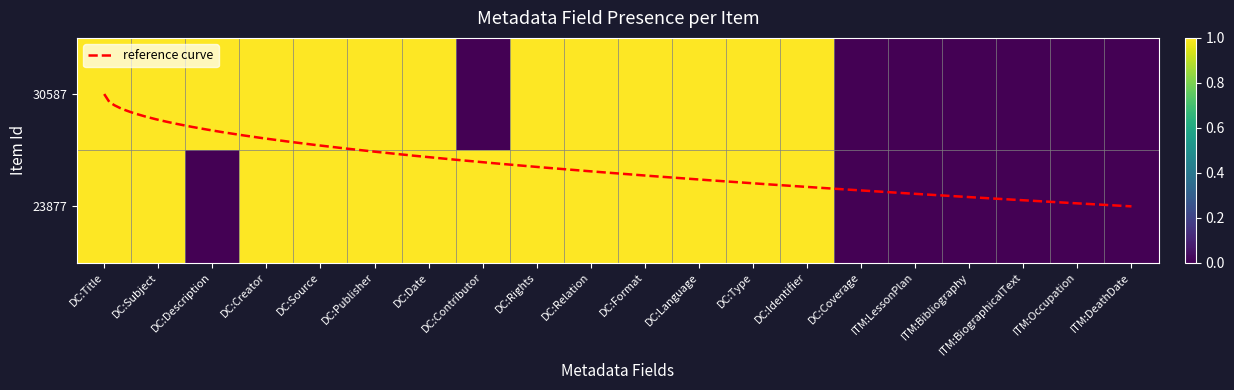

What is the difference between the second highest and second lowest values in the 23877 series?

1